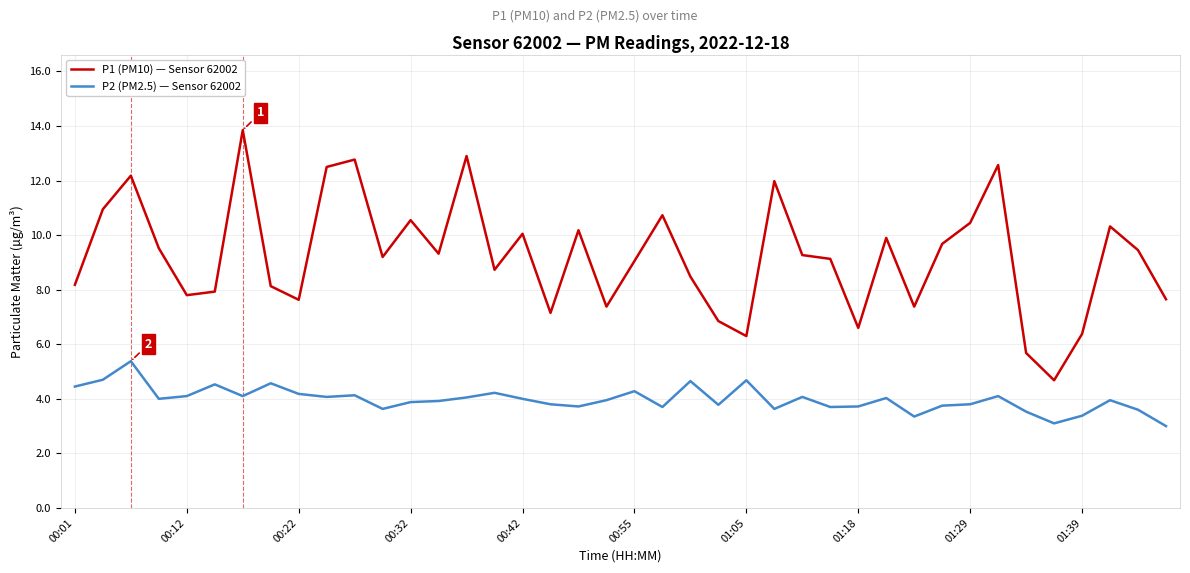

Which series has the largest total across all categories?

P1 (PM10) — Sensor 62002